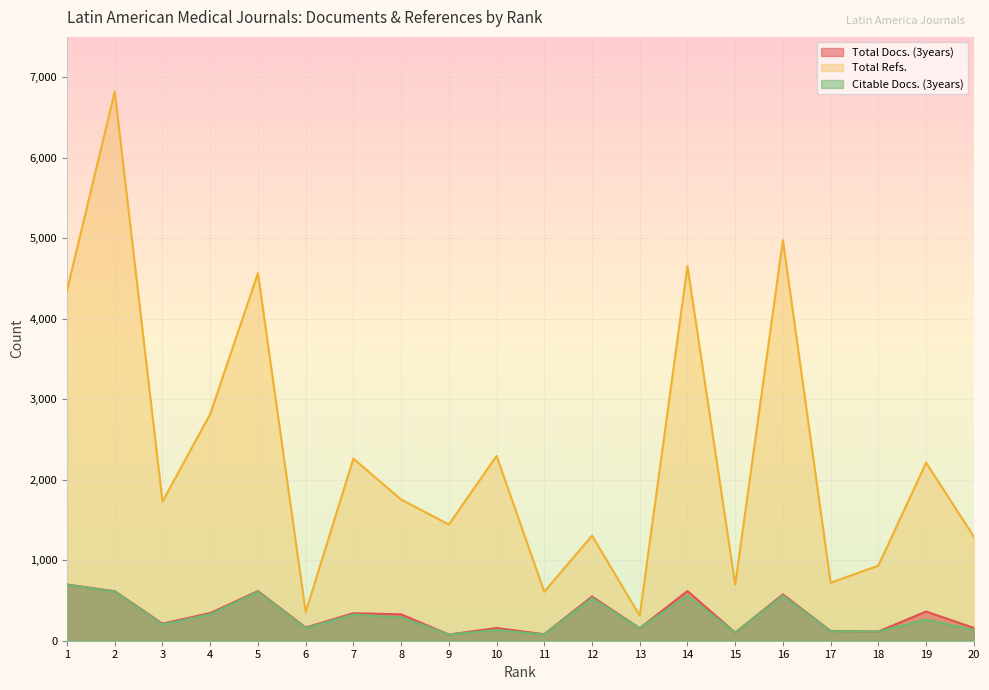

What are all the series names shown in the legend?

Total Docs. (3years), Total Refs., Citable Docs. (3years)